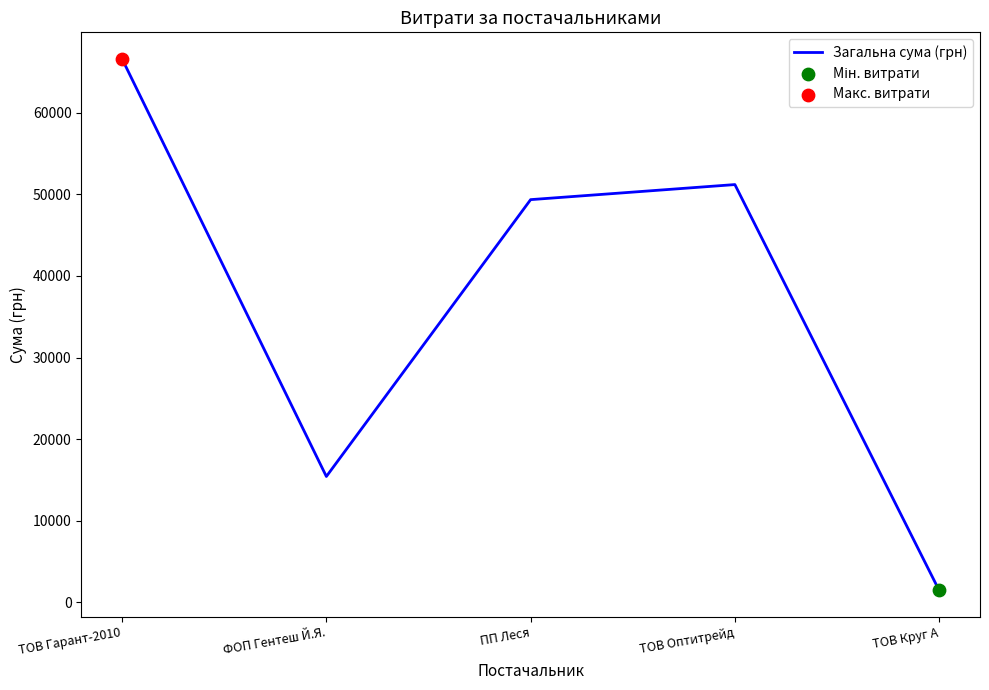

What is the ratio of the value at ТОВ Оптитрейд to the value at ПП Леся?

1.0